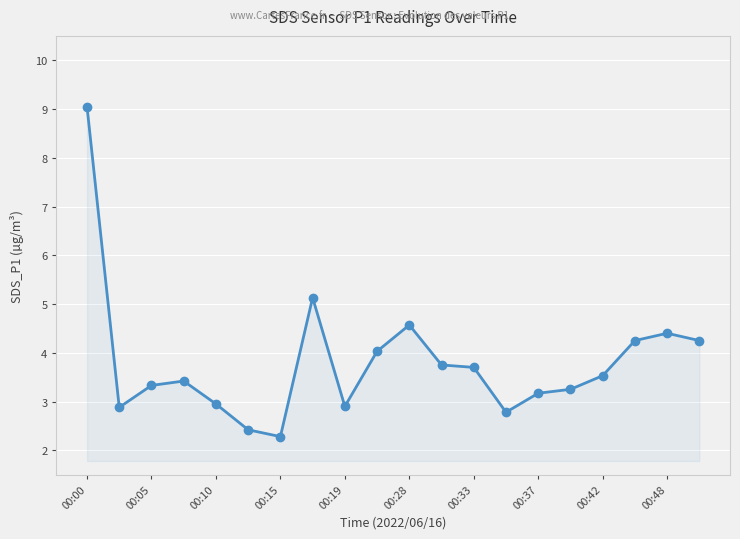

What is the value of the 19th point from the left?

4.4